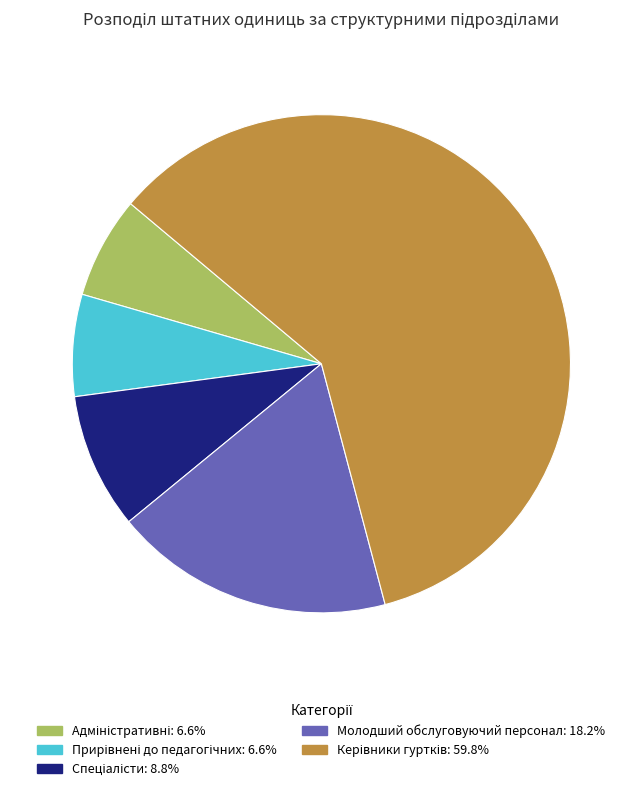

Is there a majority slice in this chart?

Yes